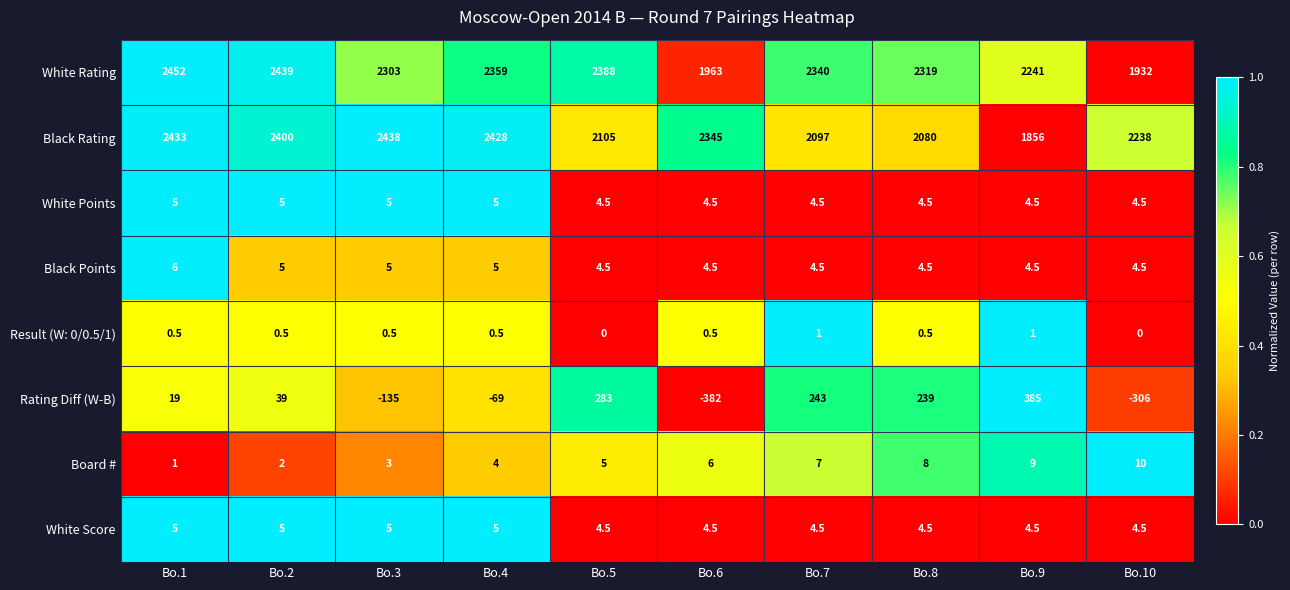

Which category has the highest value across all series?

Bo.1